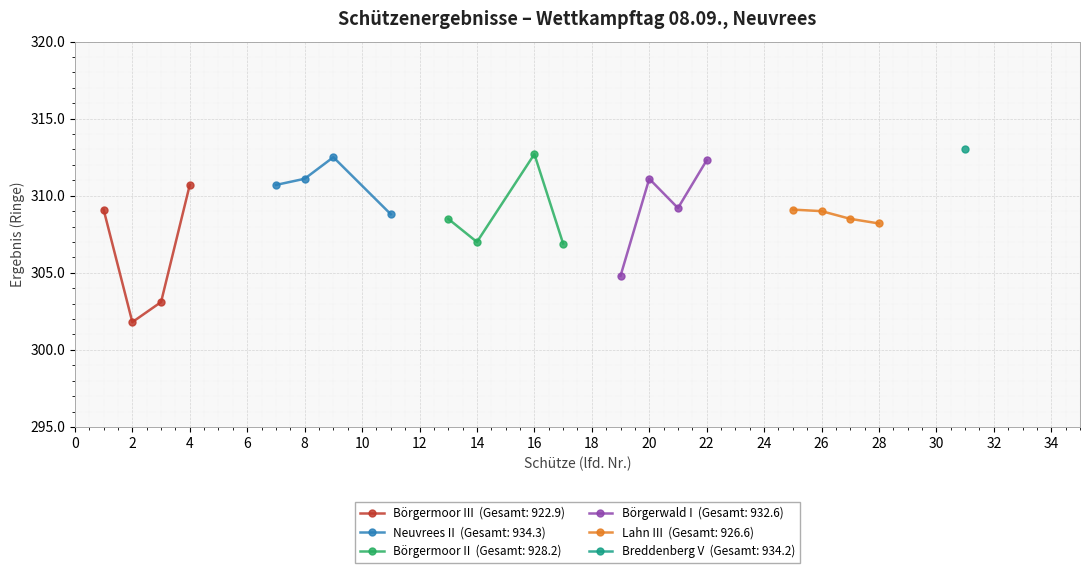

What is the difference between the maximum and minimum values in the Börgermoor II series?

5.8